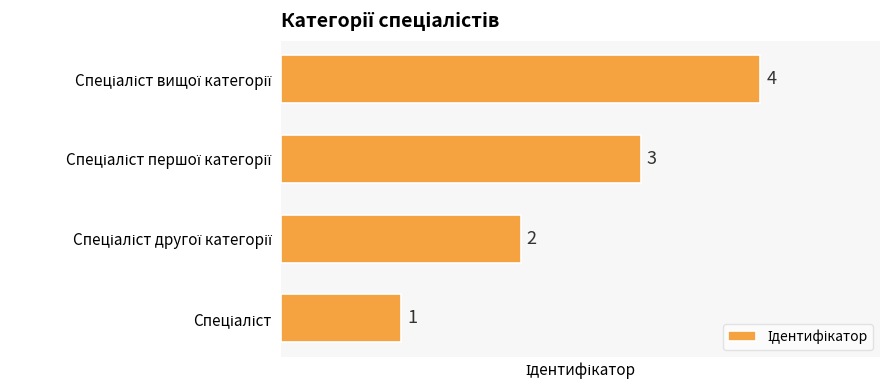

Does the chart contain any negative values?

No